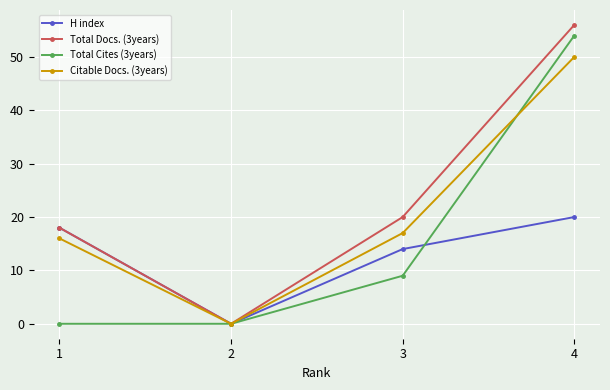

Reading left to right, list all the values displayed in this chart.

H index: 1=18	2=0	3=14	4=20
Total Docs. (3years): 1=18	2=0	3=20	4=56
Total Cites (3years): 1=0	2=0	3=9	4=54
Citable Docs. (3years): 1=16	2=0	3=17	4=50